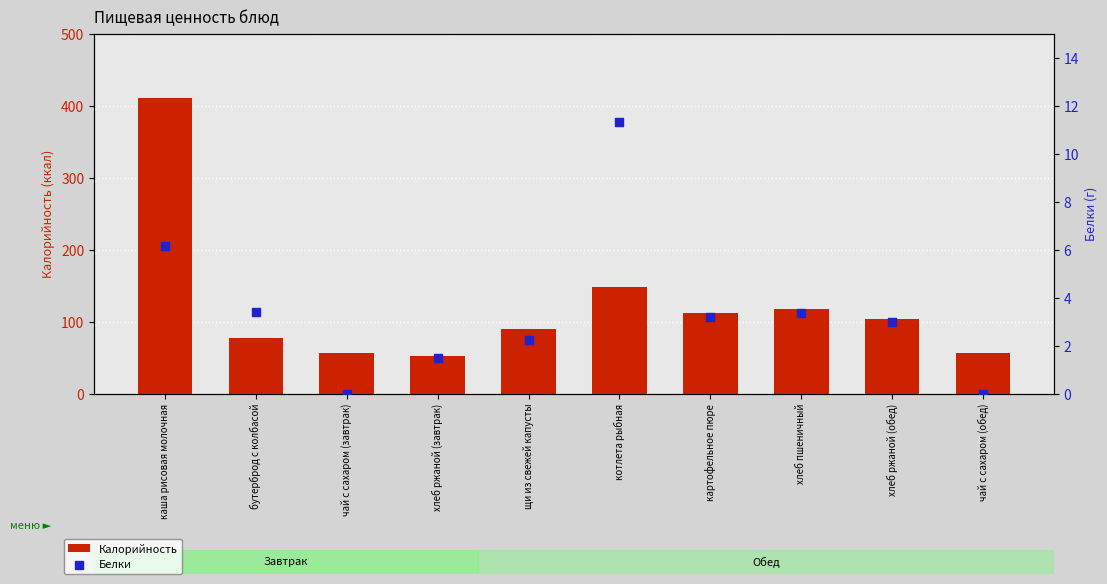

What is the total value across all series at хлеб ржаной (завтрак)?

53.5